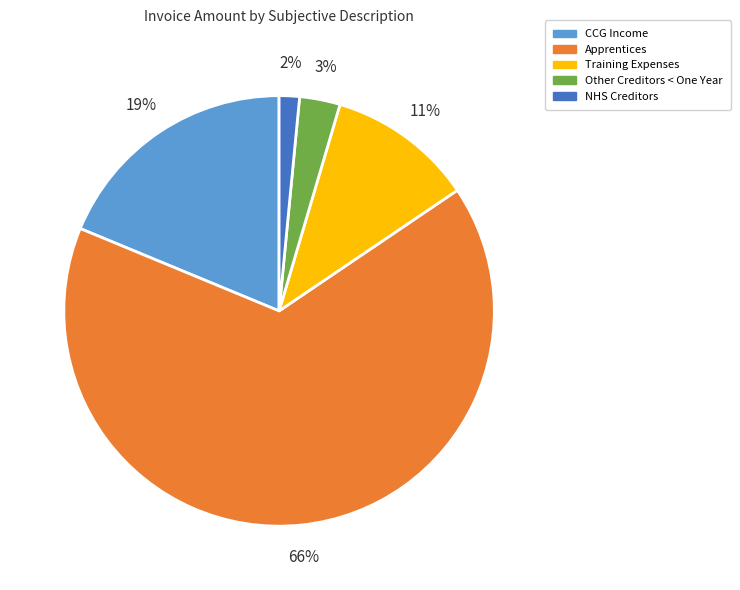

Which category has the smallest portion of the pie?

NHS Creditors